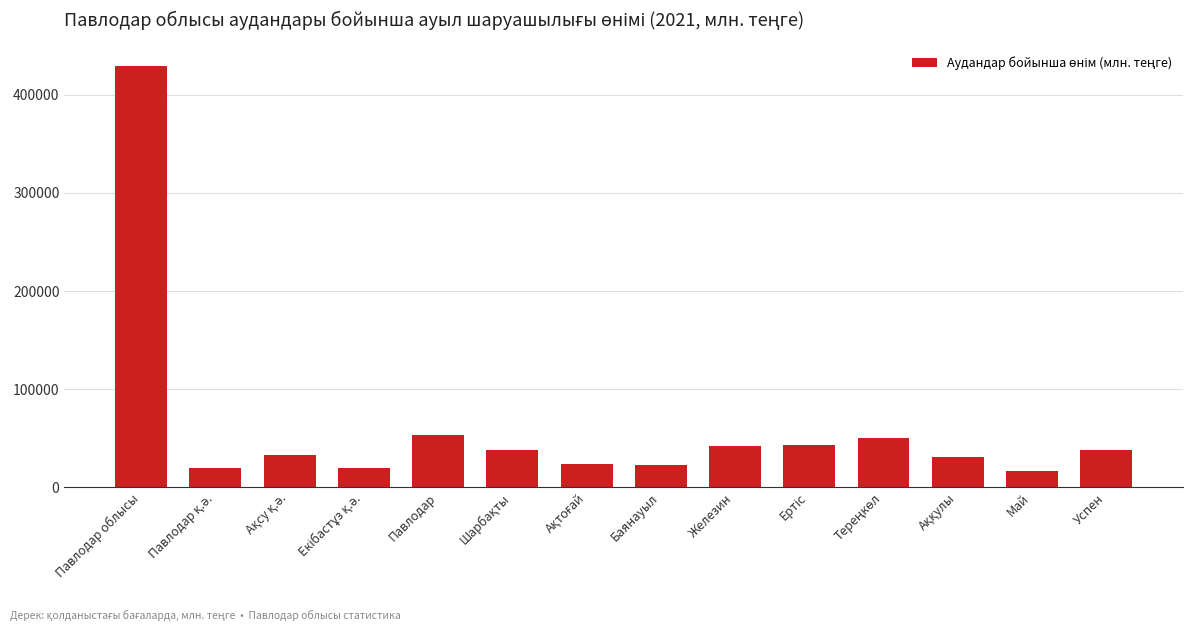

At which label does the data first exceed 37662?

Павлодар облысы